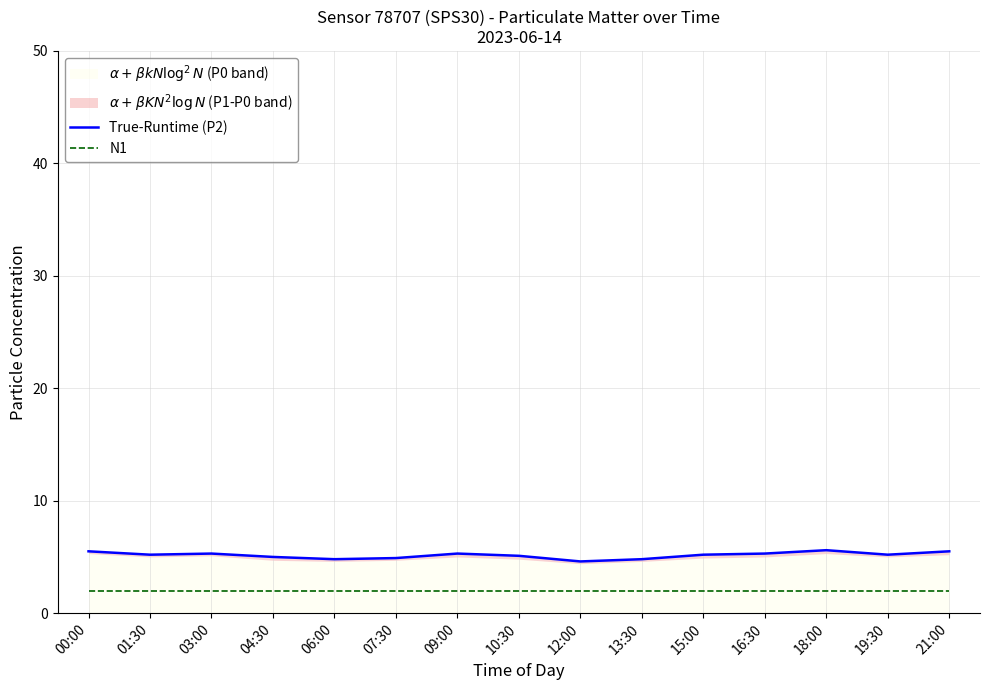

Which series has the widest spread of values?

True-Runtime (P2)